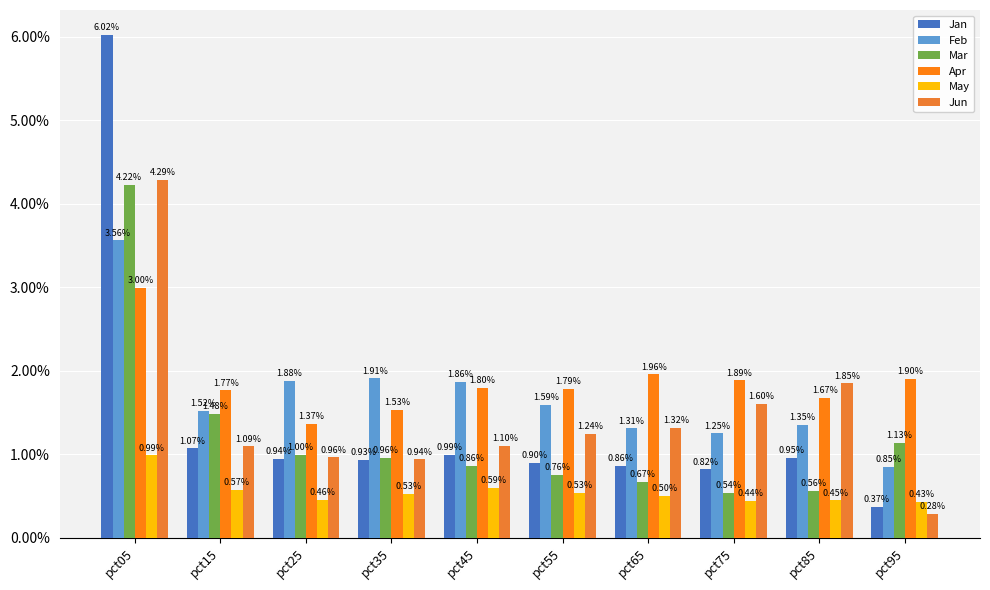

How many distinct data groups are displayed?

6